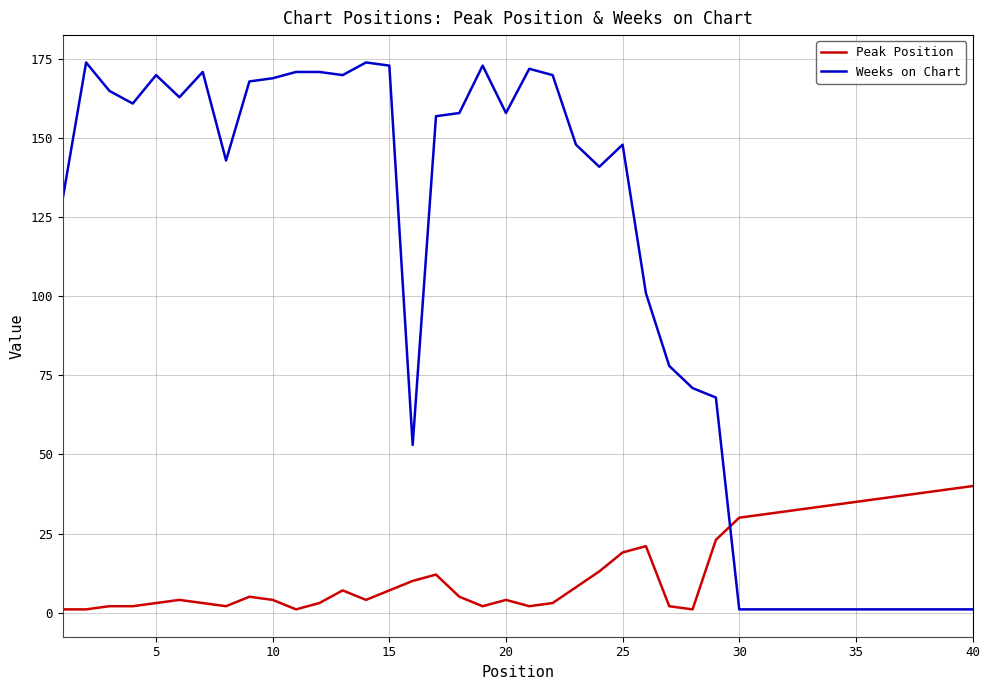

After their last crossing, which series has the higher values: Peak Position or Weeks on Chart?

Peak Position